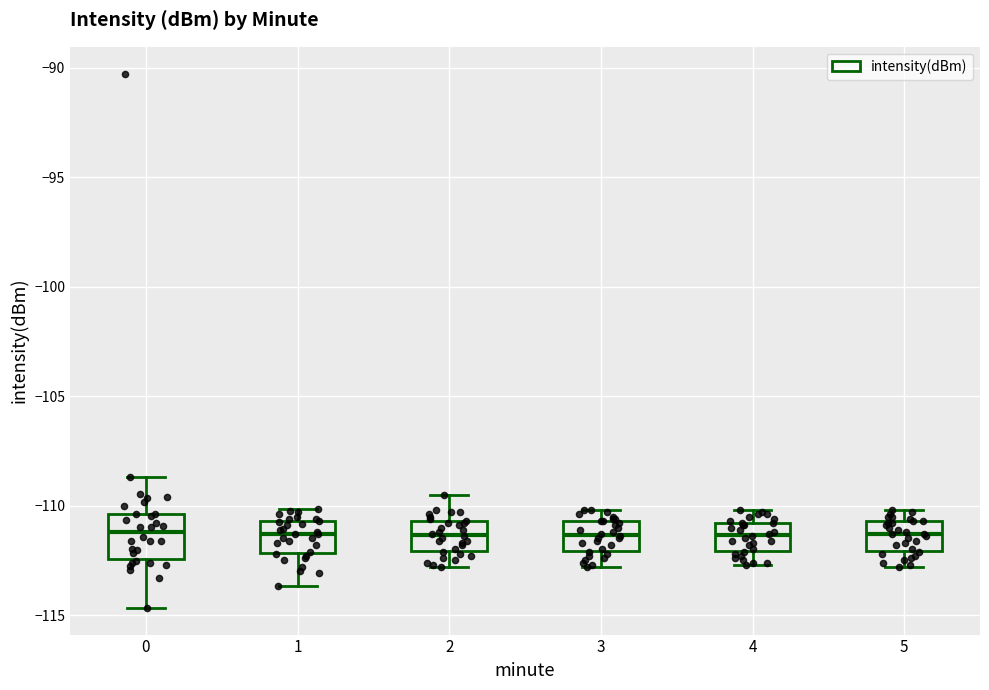

Which box is the tallest, from its lower edge to its upper edge?

0